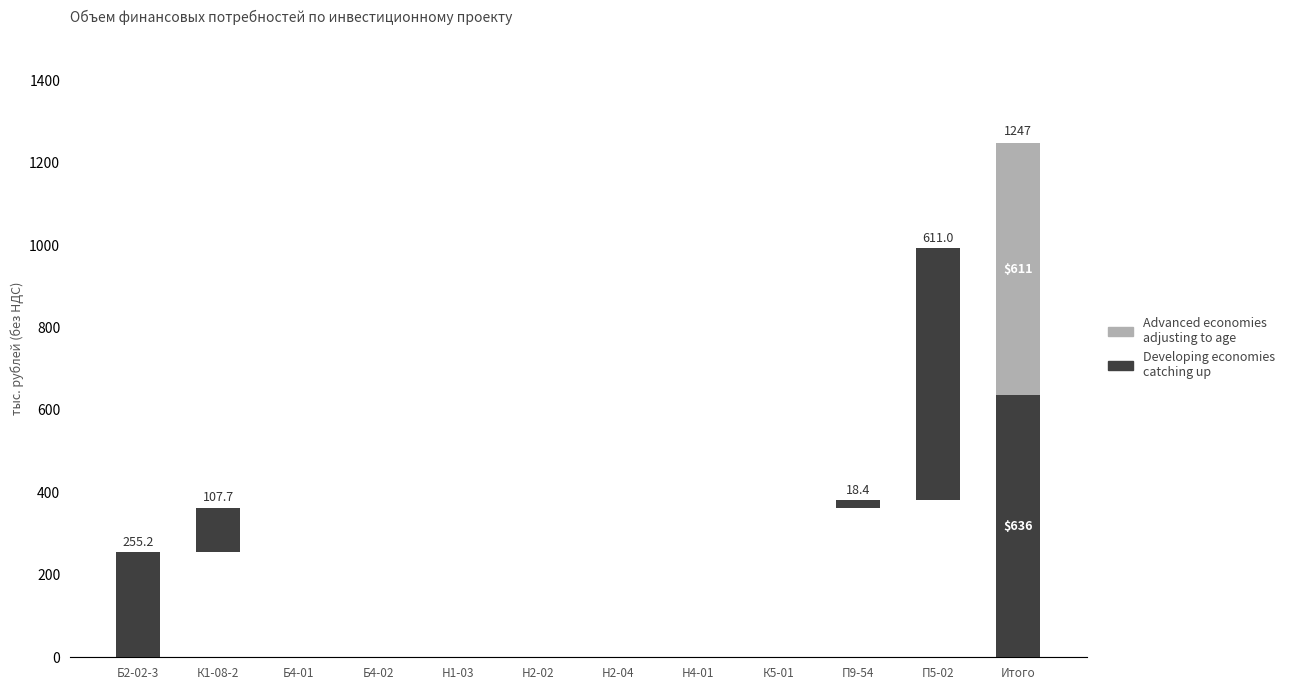

Which label corresponds to the largest value in the chart?

Total